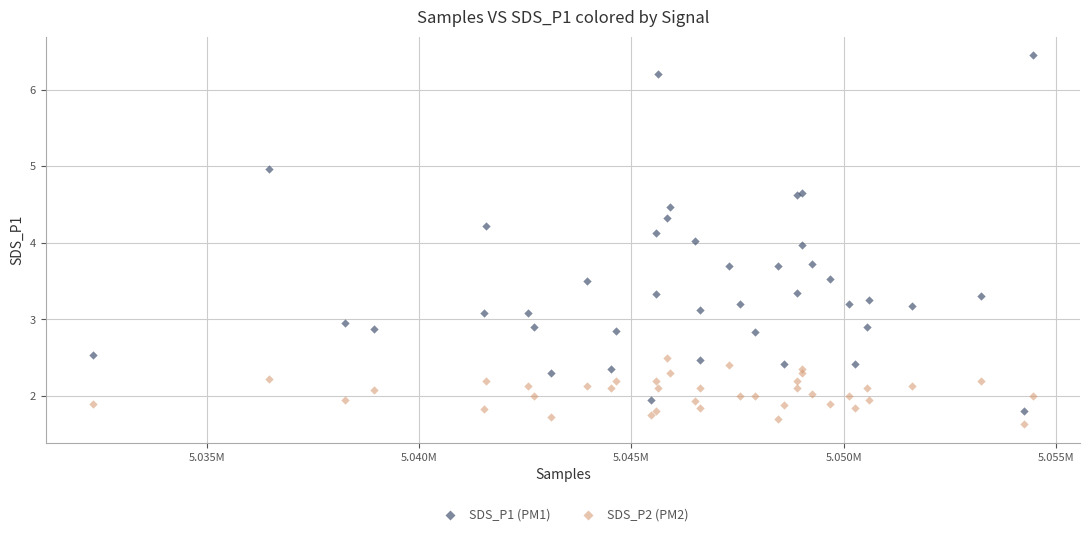

Which series has the largest Y range (max minus min)?

SDS_P1 (PM1)